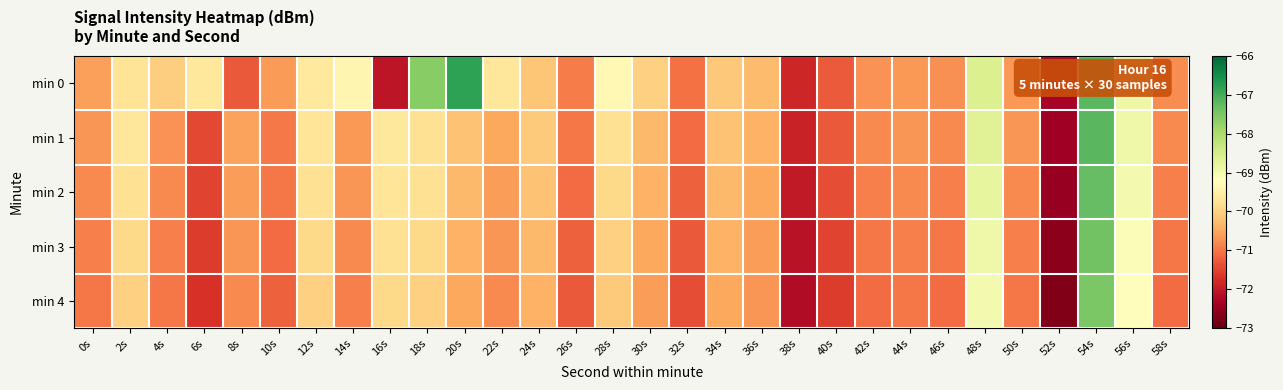

List the series in order of their peak value, lowest first.

min 4, min 3, min 2, min 1, min 0